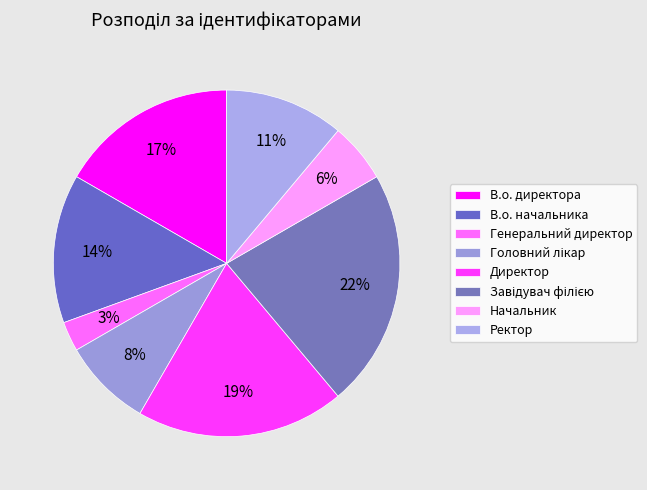

Count the number of slices in the pie.

8